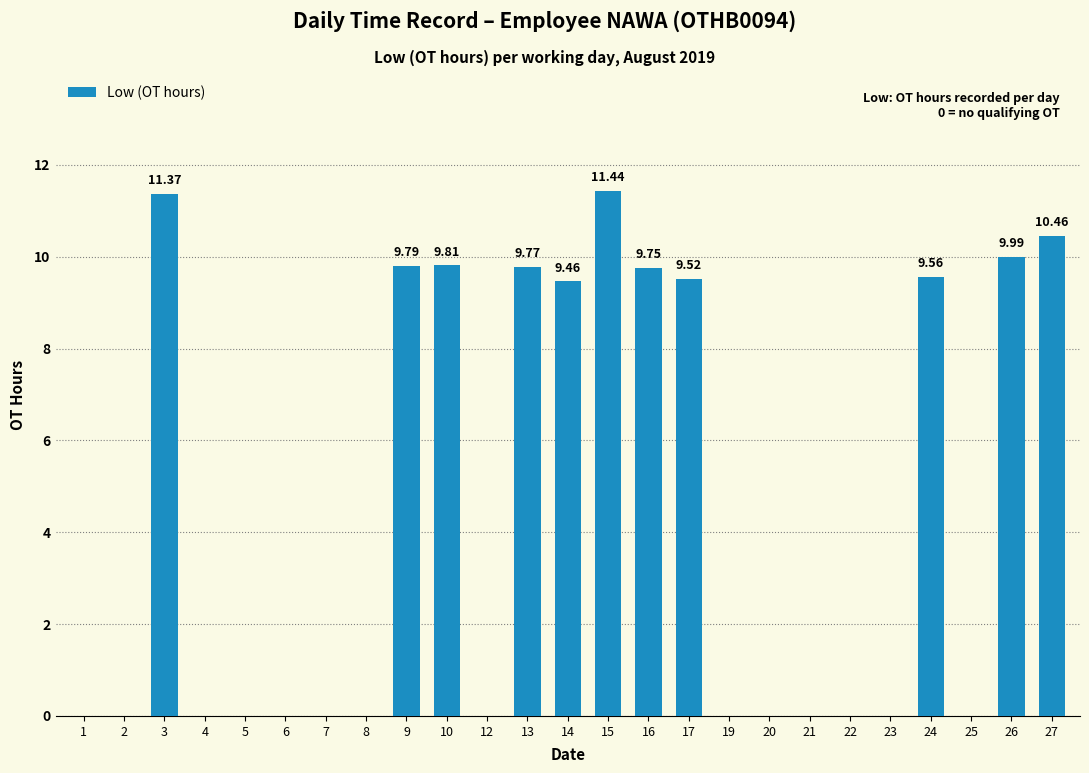

Between 24 and 15, which is larger?

15